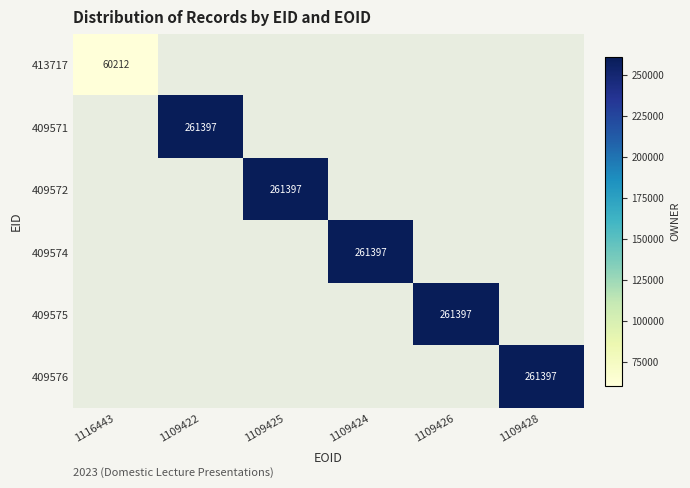

The 409571 series shows 55418 at 1109422. True or false?

False